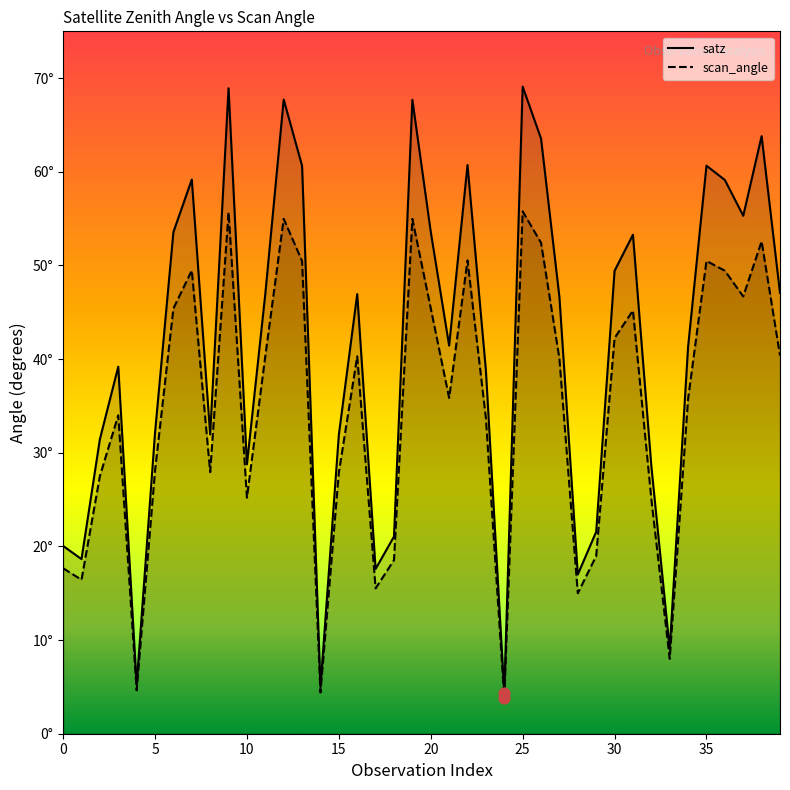

Which series reaches the minimum Y coordinate?

scan_angle